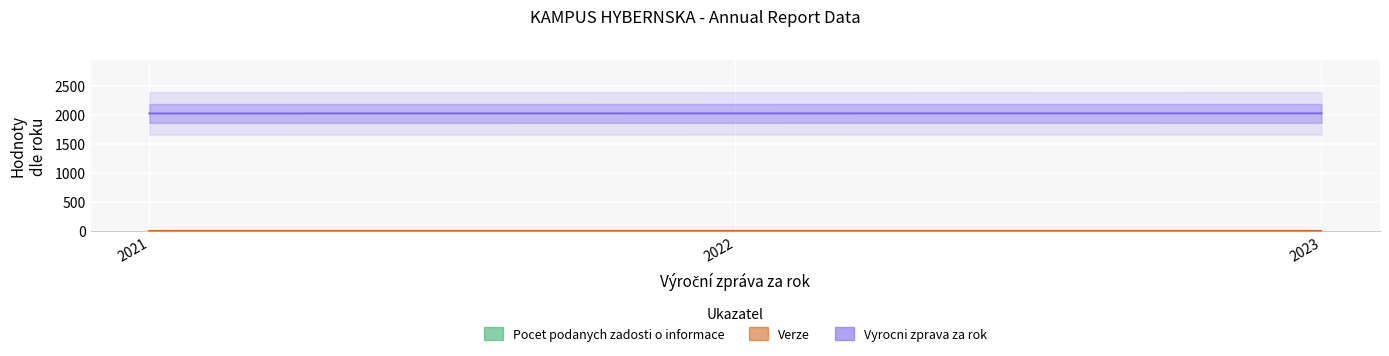

Reading right to left, list all the values displayed in this chart.

Pocet podanych zadosti o informace: 0	0	0
Verze: 1	1	1
Vyrocni zprava za rok: 2023	2022	2021